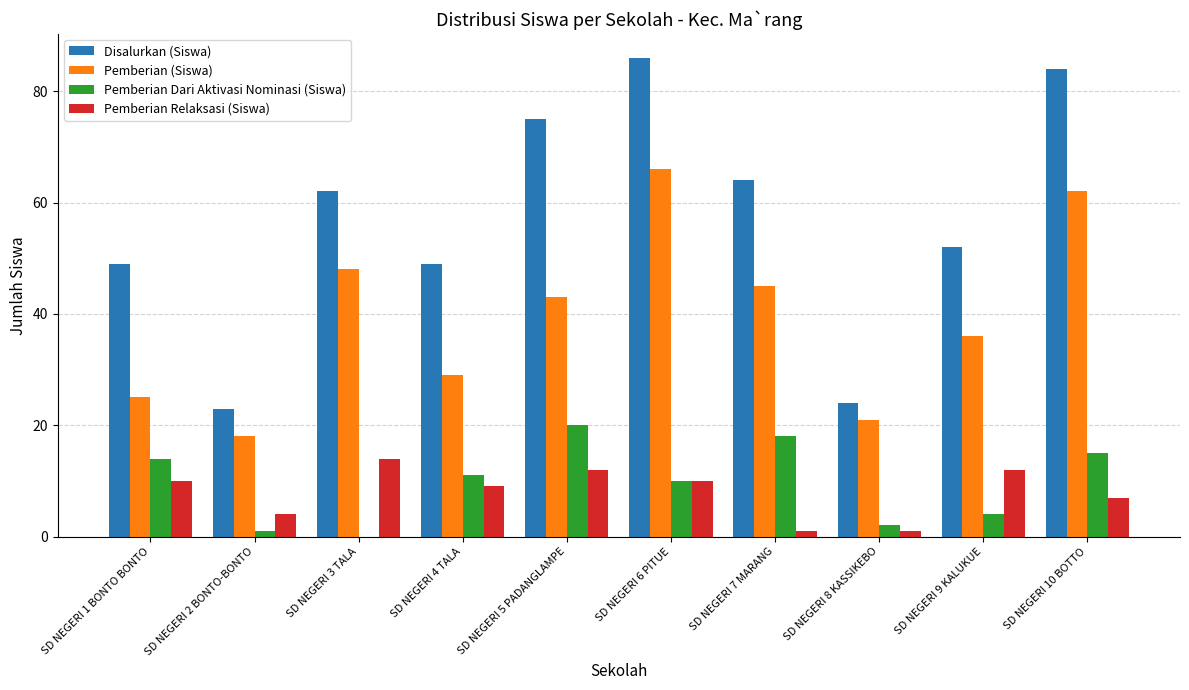

What is the highest value of the Pemberian (Siswa) series?

66